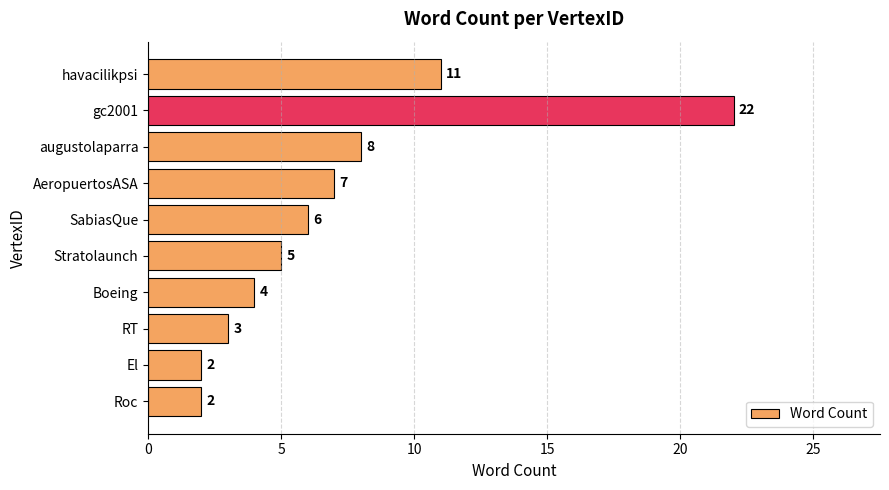

Reading top to bottom, list all the values displayed in this chart.

havacilikpsi=11	gc2001=22	augustolaparra=8	AeropuertosASA=7	SabiasQue=6	Stratolaunch=5	Boeing=4	RT=3	El=2	Roc=2